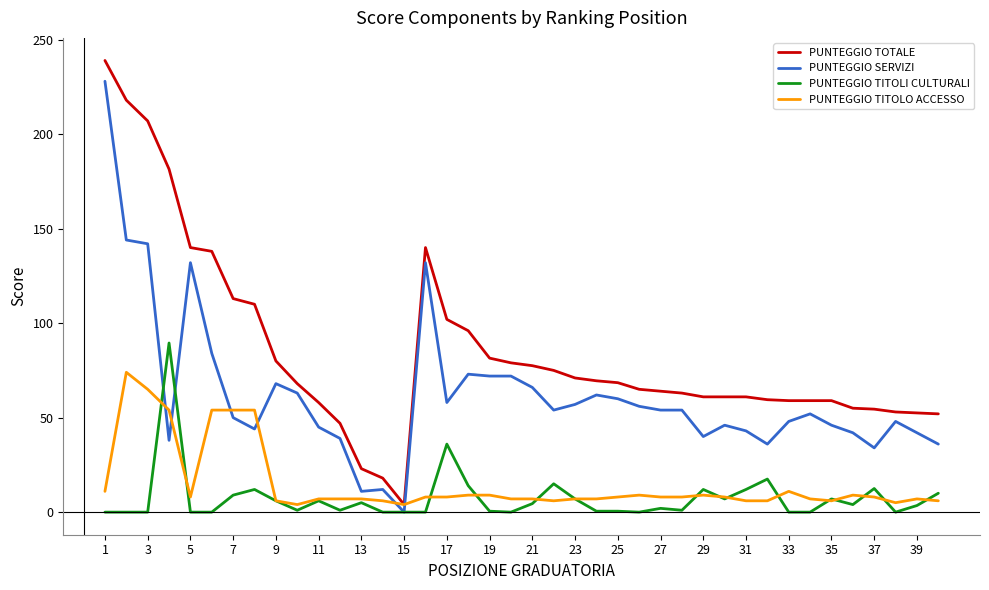

Rank the series by their maximum value, from lowest to highest.

PUNTEGGIO TITOLO ACCESSO, PUNTEGGIO TITOLI CULTURALI, PUNTEGGIO SERVIZI, PUNTEGGIO TOTALE